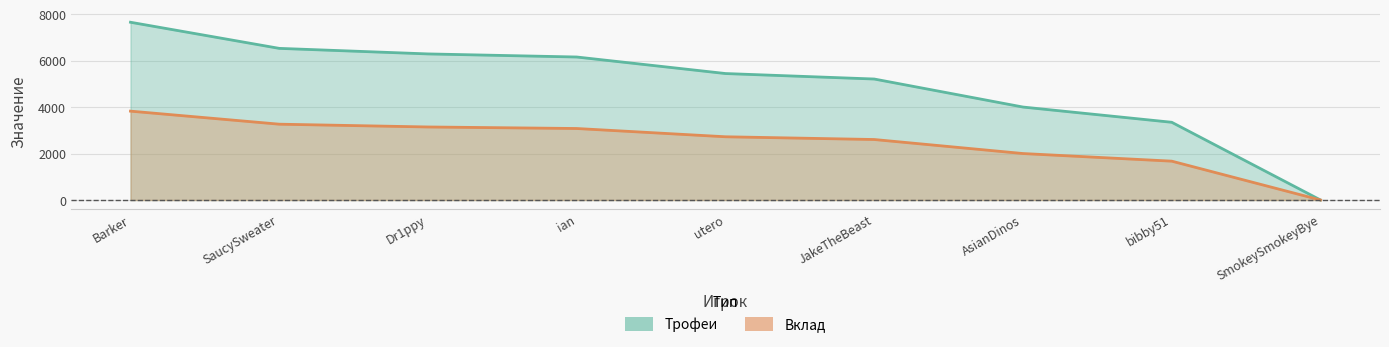

Rank the series by their maximum value, from highest to lowest.

Трофеи, Вклад